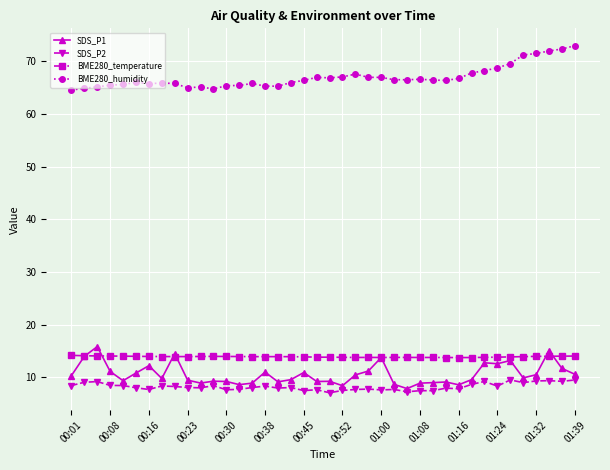

At how many categories does at least one series exceed 16?

40